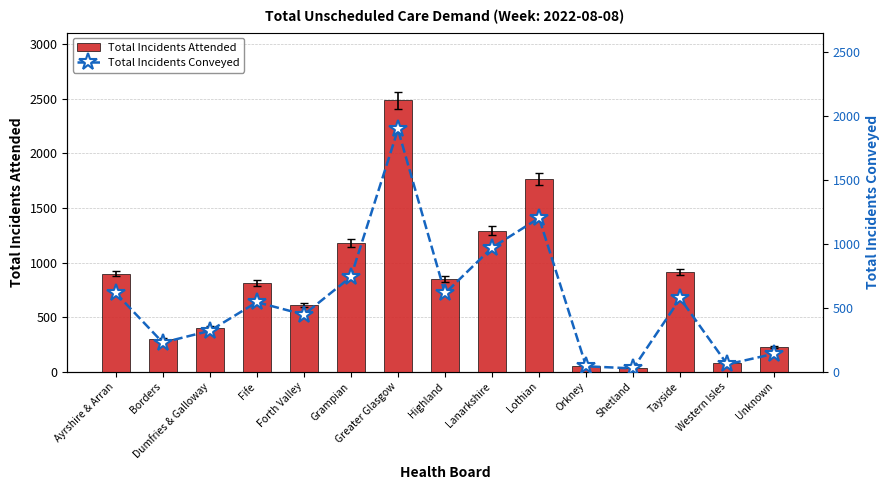

At which label is Total Incidents Conveyed closest to 960?

Lanarkshire